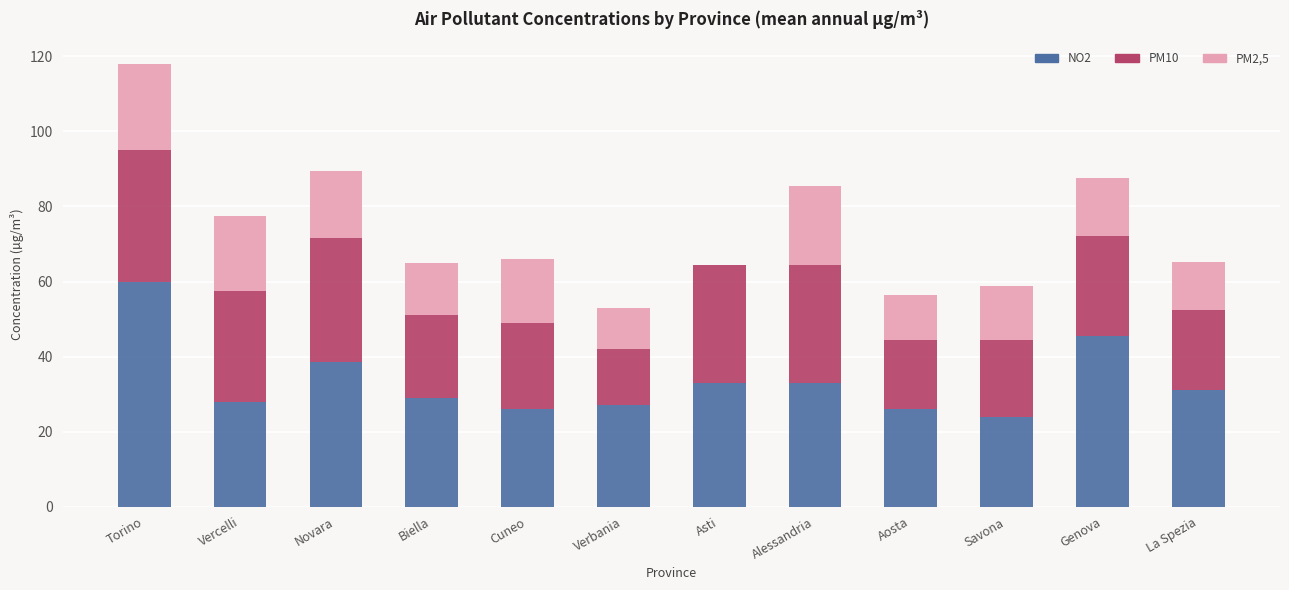

What is the total value across all series at Novara?

89.5